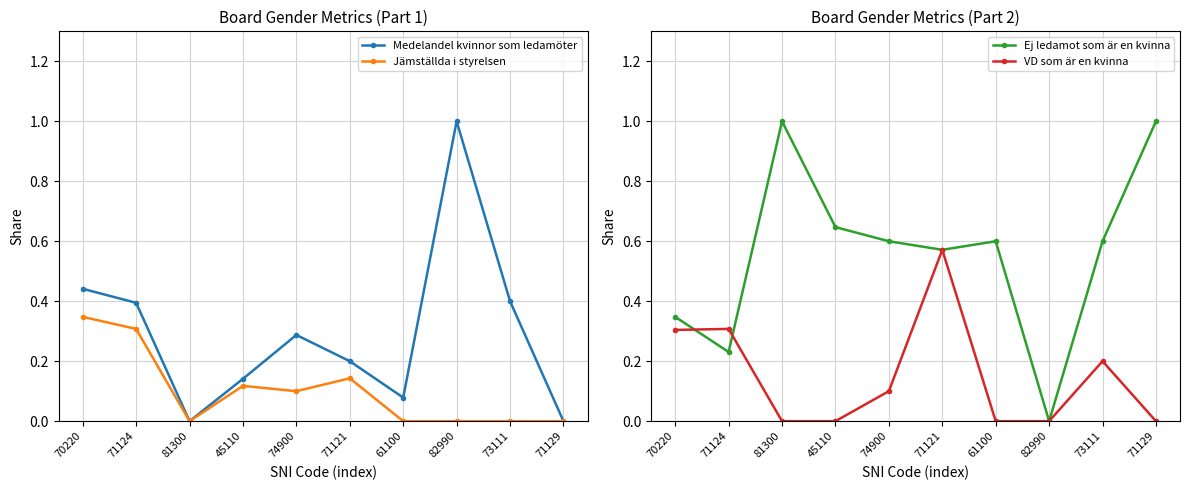

At how many categories does at least one series exceed 0?

10